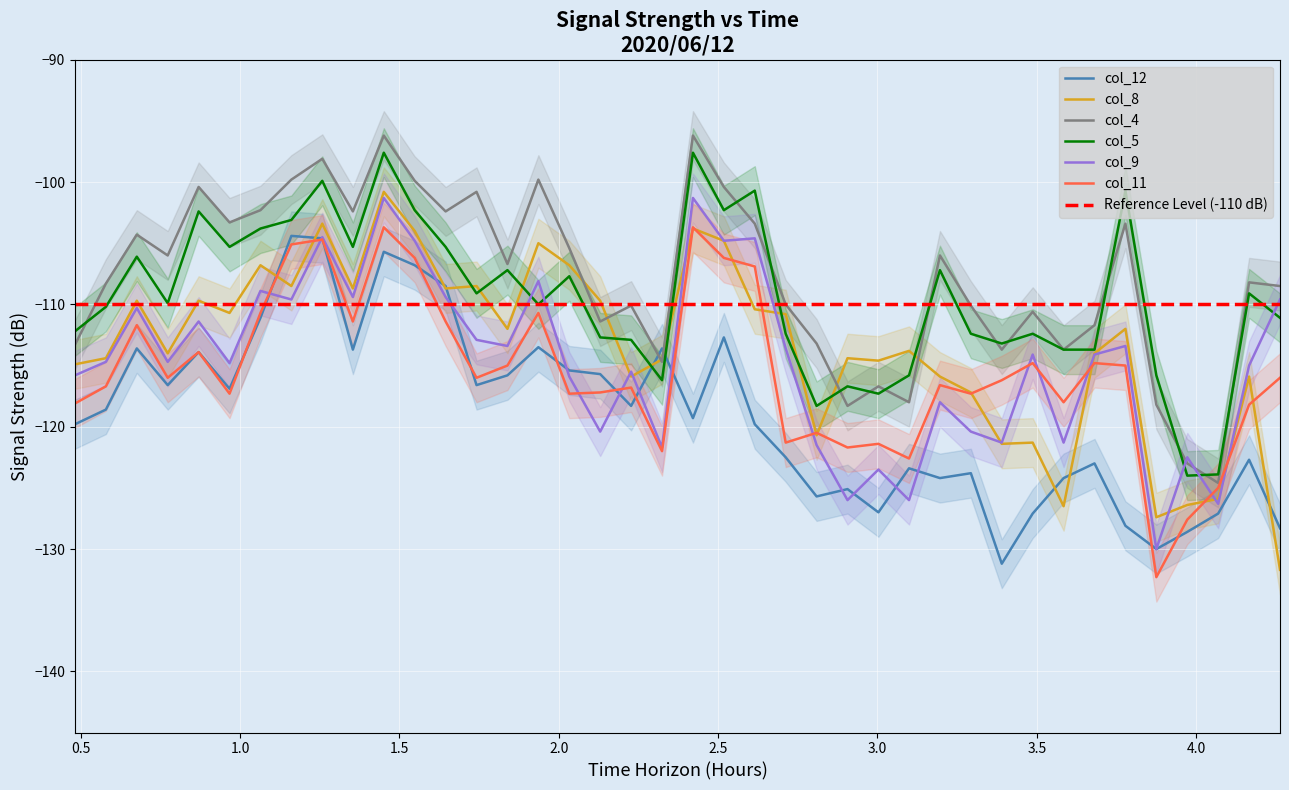

How many lines are shown in the chart?

6